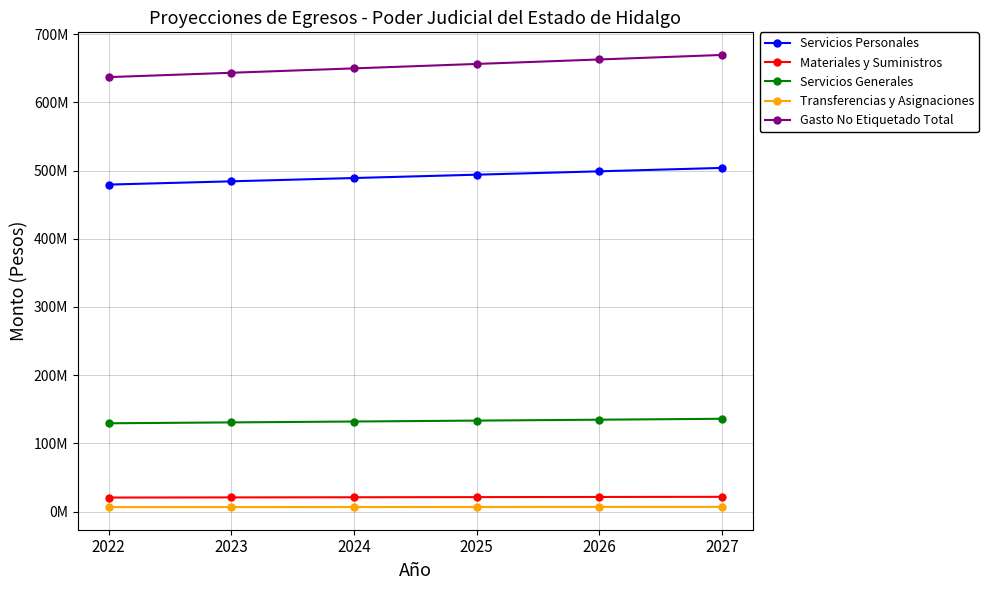

What is the value of the Gasto No Etiquetado Total point at the 1st from the left?

636948931.0